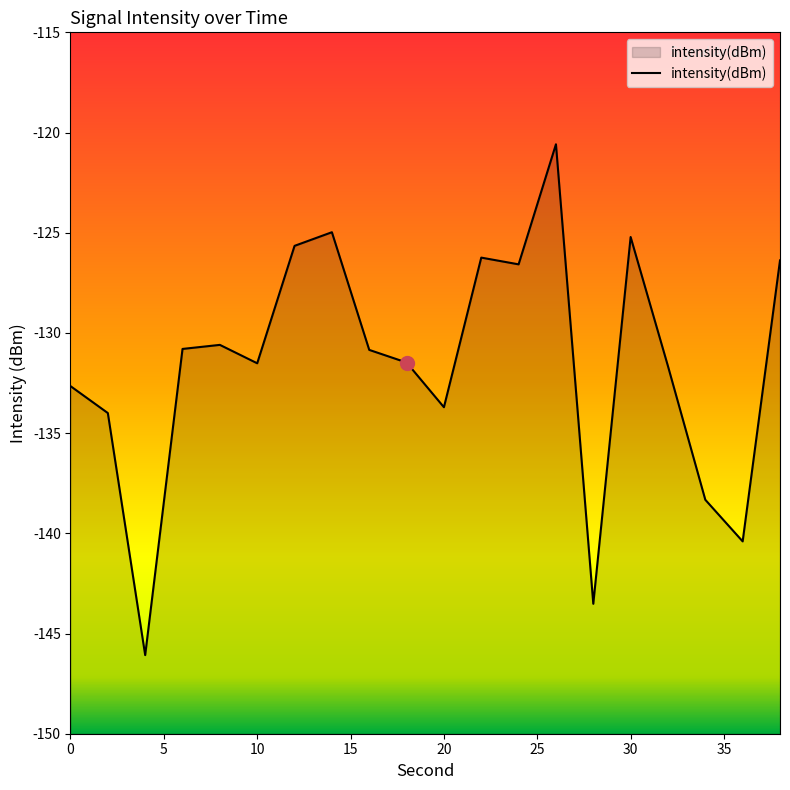

Which has a higher value, 32 or 0?

32